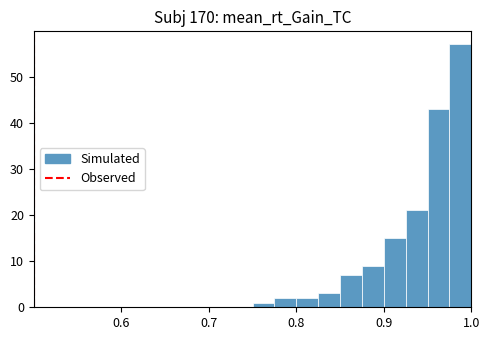

Around what value on the x-axis is the tallest bar? Give the approximate position of its centre, as read against the axis.

0.99